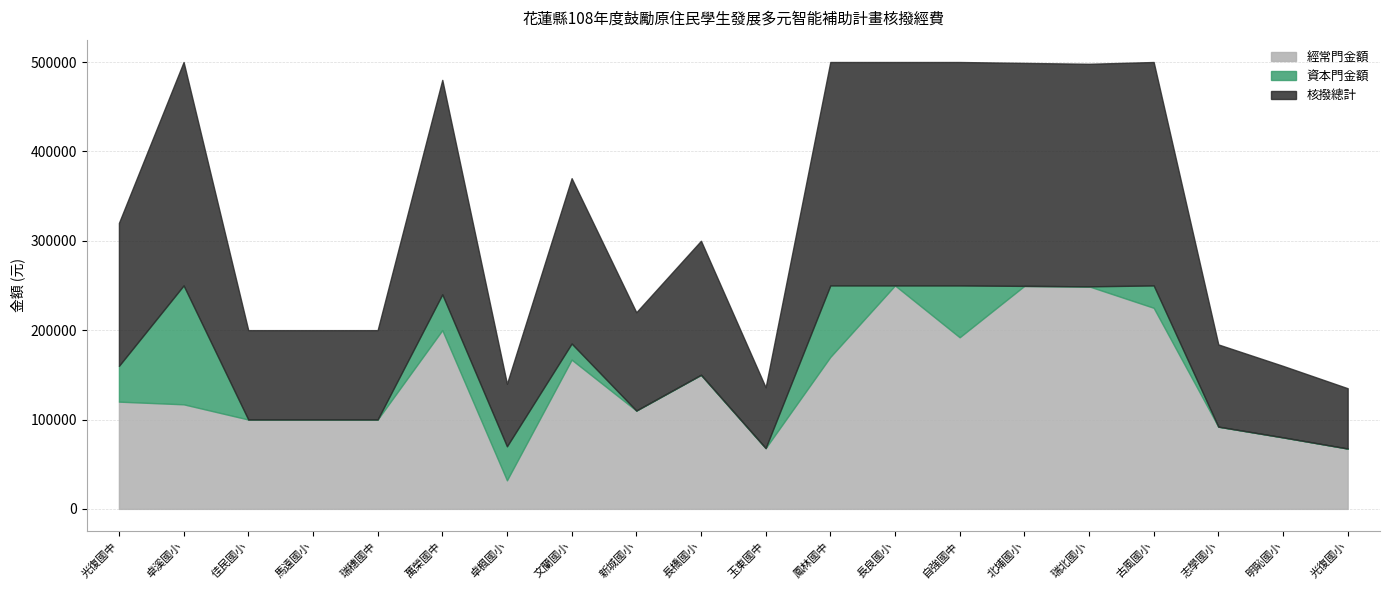

What is the highest value of the 經常門金額 series?

250000